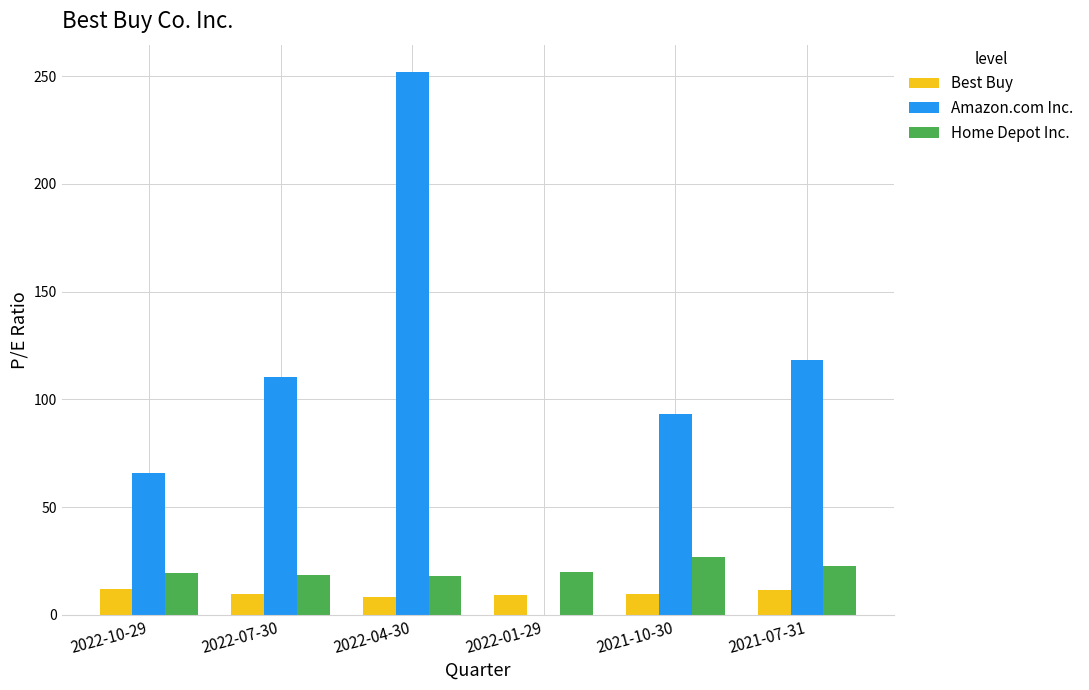

How many distinct data groups are displayed?

3